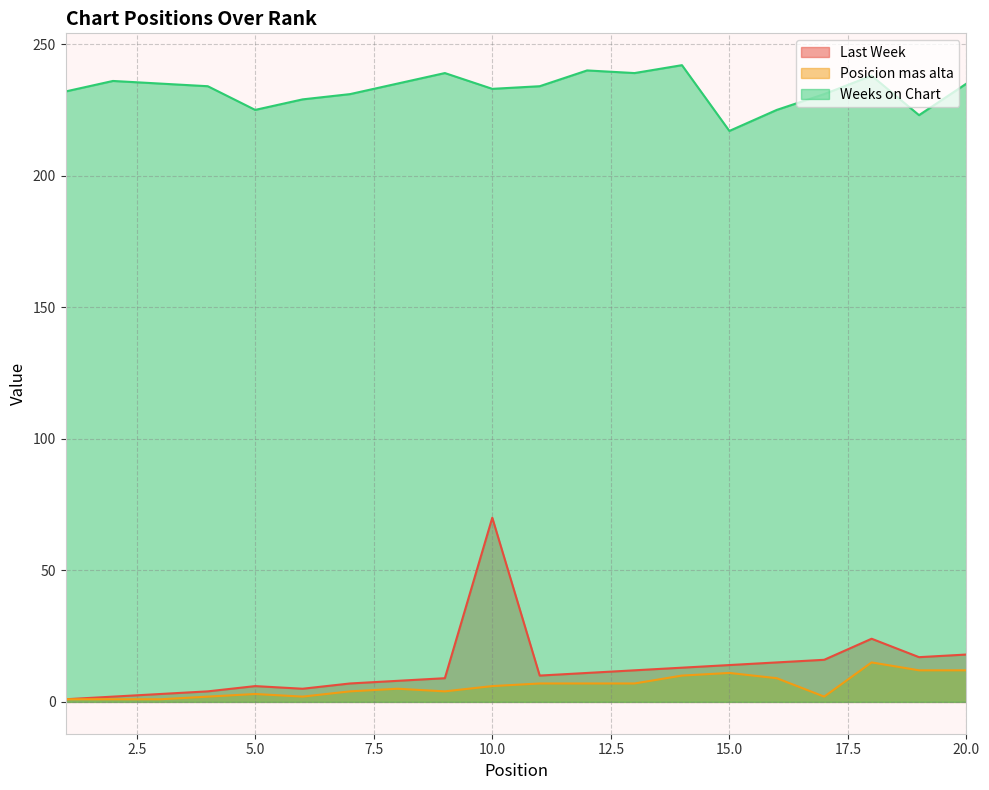

What is the minimum value shown in the chart?

1